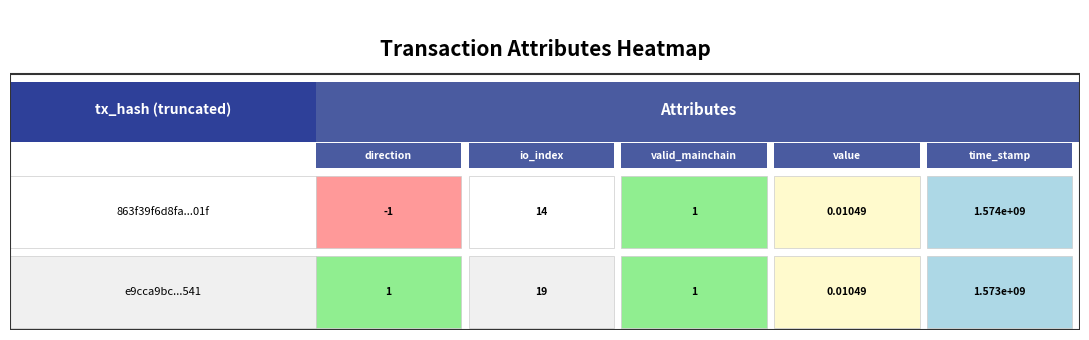

What is the sum of the e9cca9bca0c67491c1f03b7ee8b712a7b2e1541 values at 2 and 1?

20.0